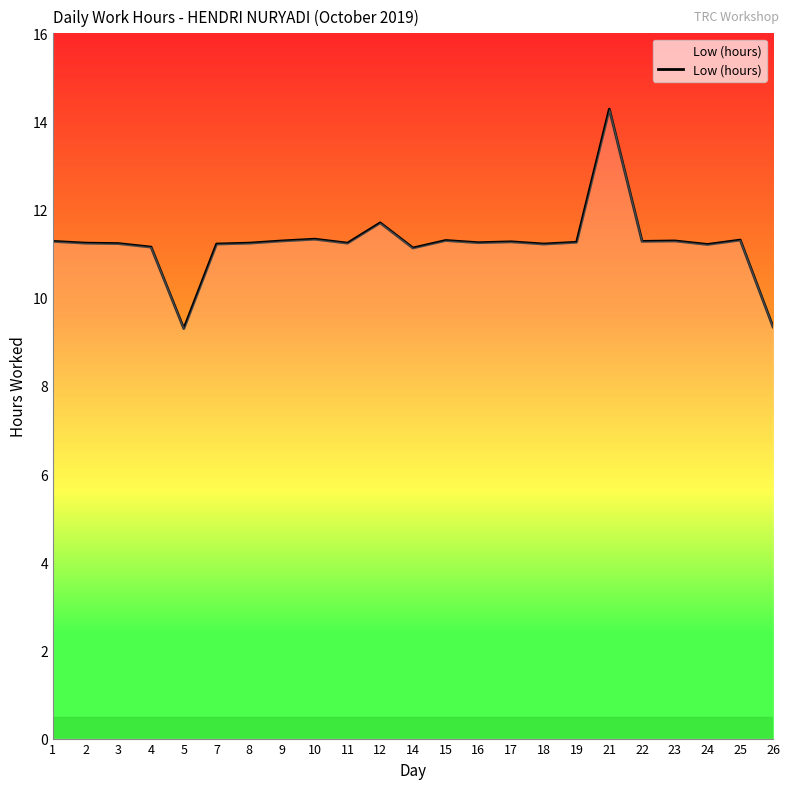

What is the difference between the maximum and minimum values?

5.0